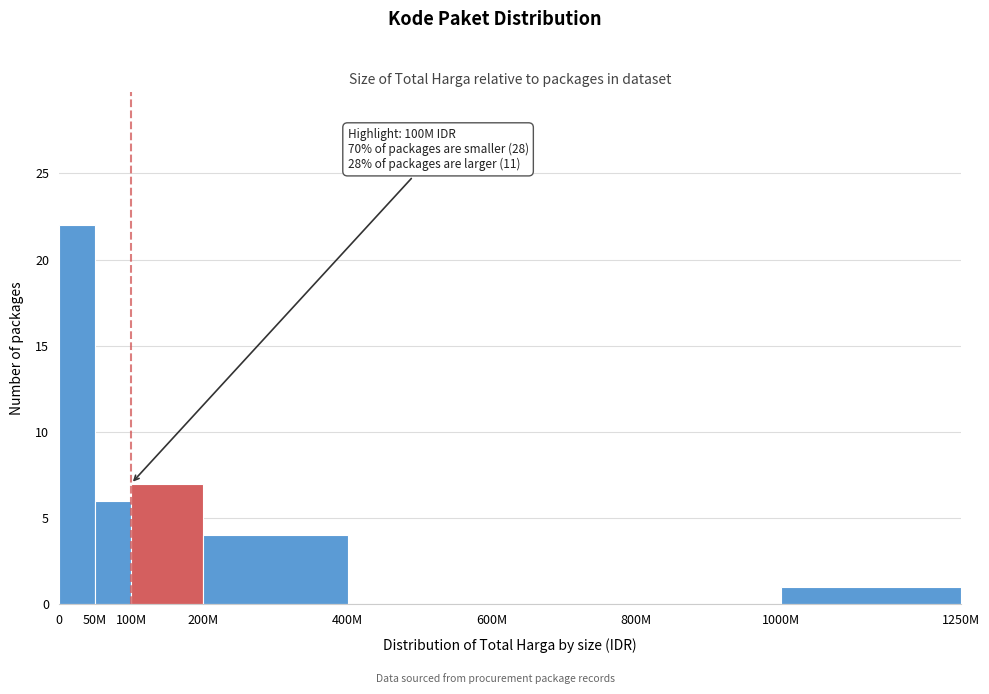

Reading left to right, extract all data points from this chart.

0=22	50M=6	100M=7	200M=4	400M=0	600M=0	800M=0	1000M=1